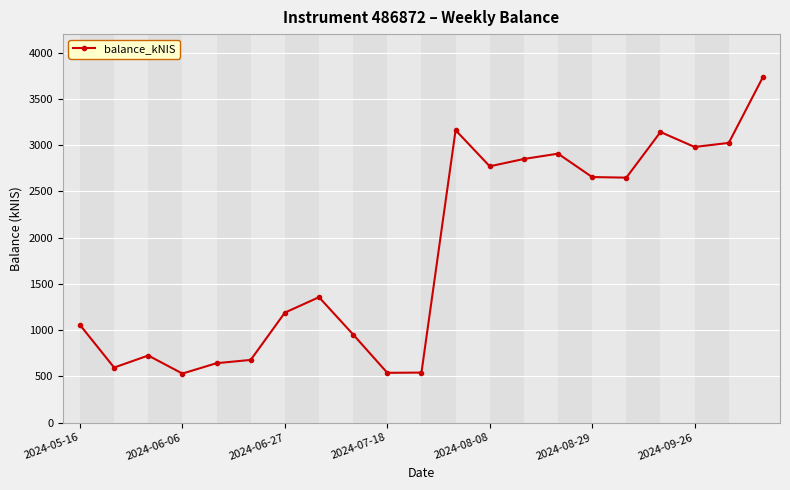

What is the difference between the maximum and second lowest values?

3196.7